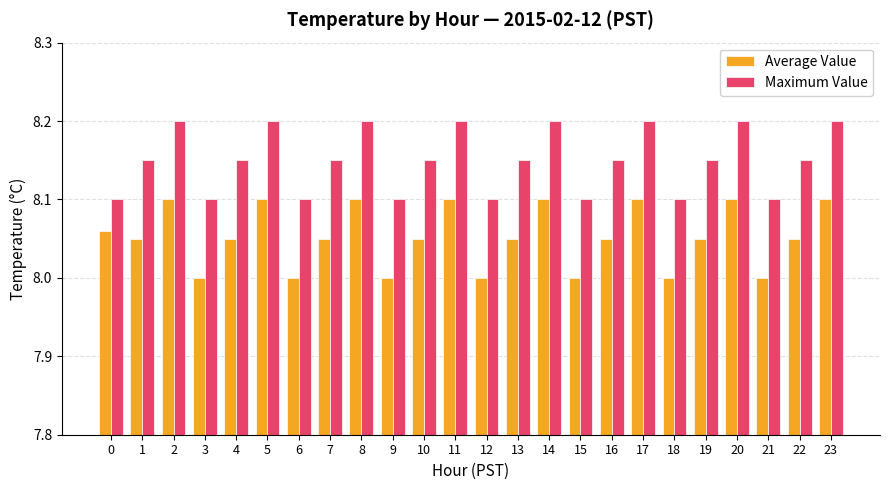

What is the sum of all Average Value values?

193.3